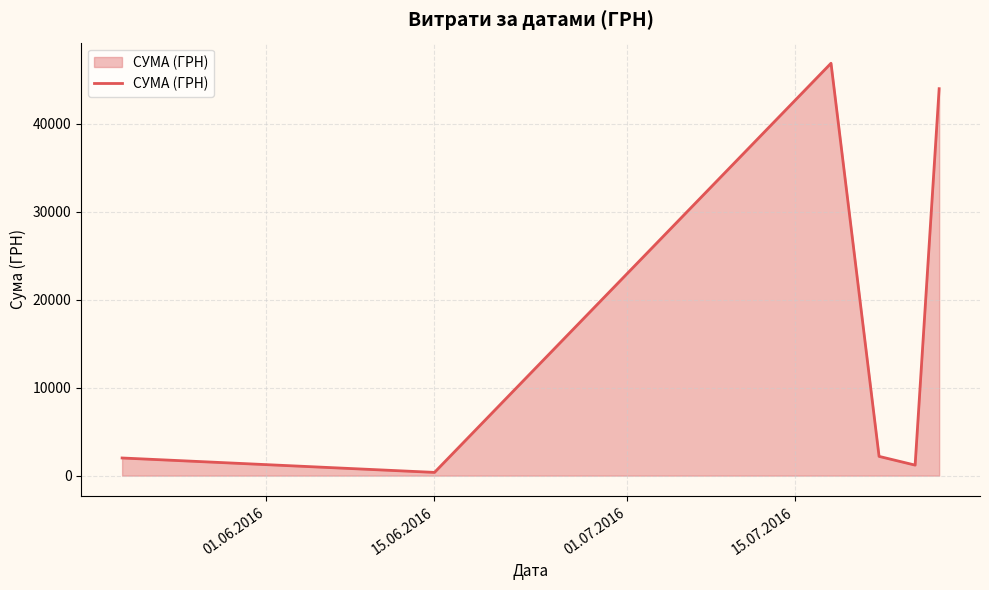

True or false: the data has more than 1 interior local peaks.

False